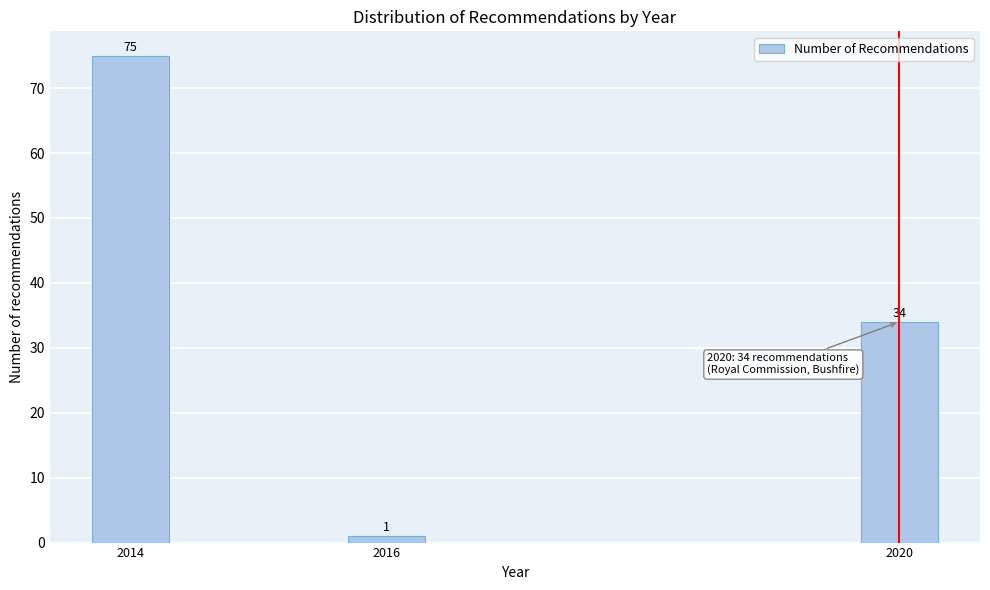

Reading right to left, what are all the values shown in this chart?

2020=34	2016=1	2014=75